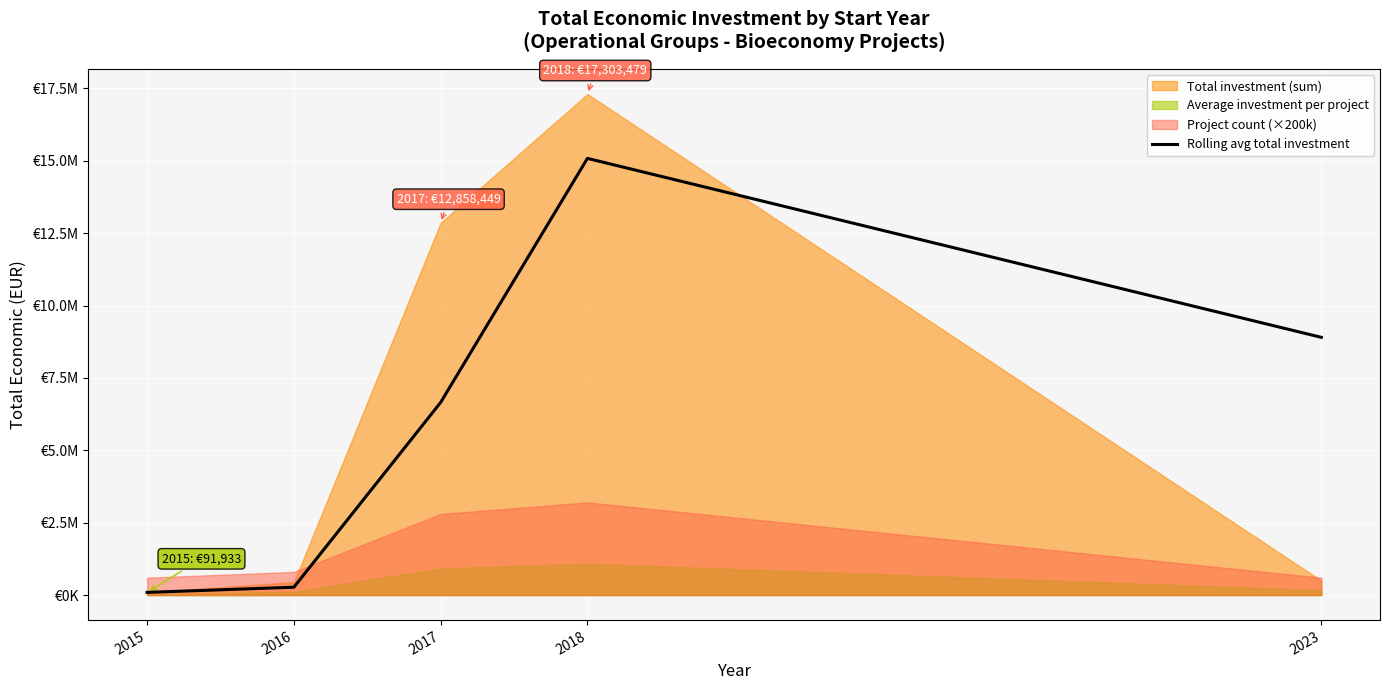

Count the number of values greater than 6653375.

3